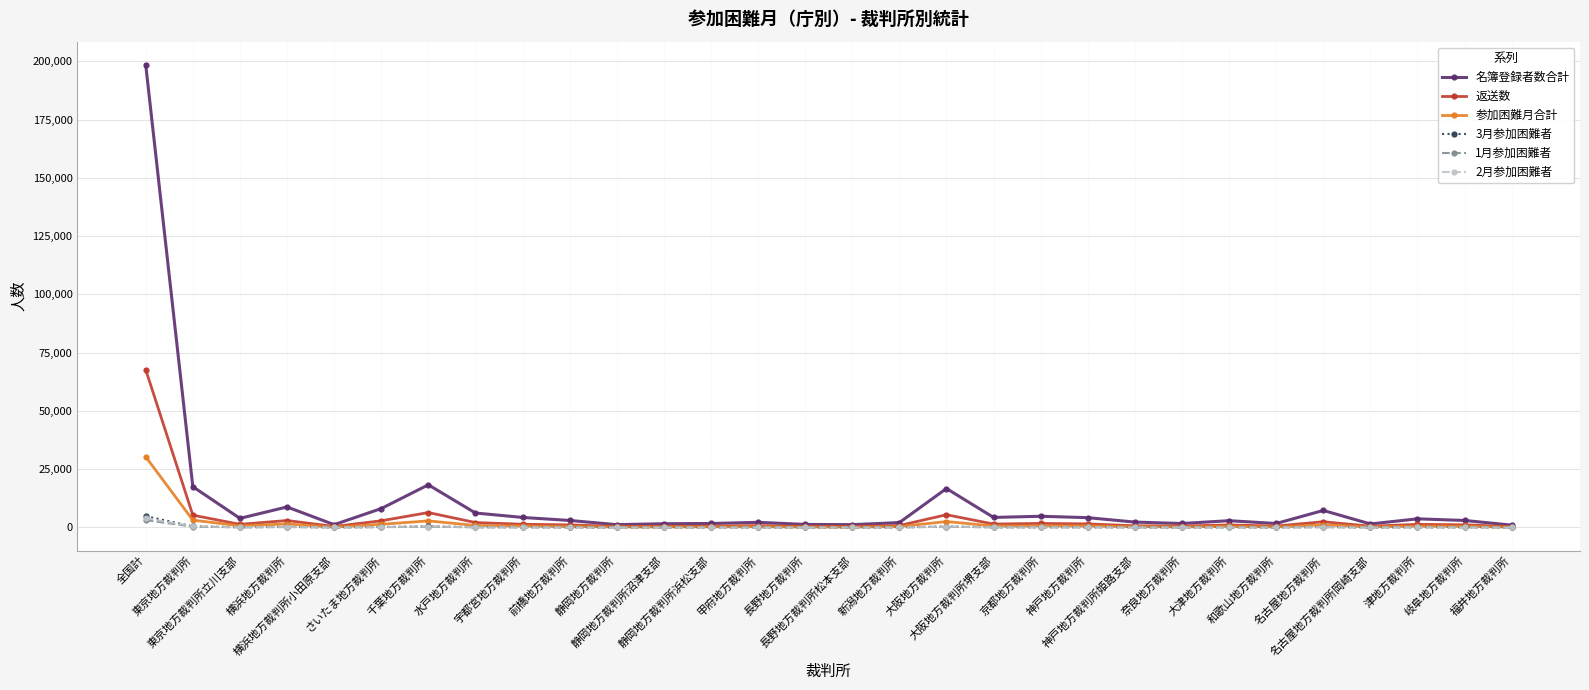

True or false: 参加困難月合計 has more than 1 interior local peaks.

True